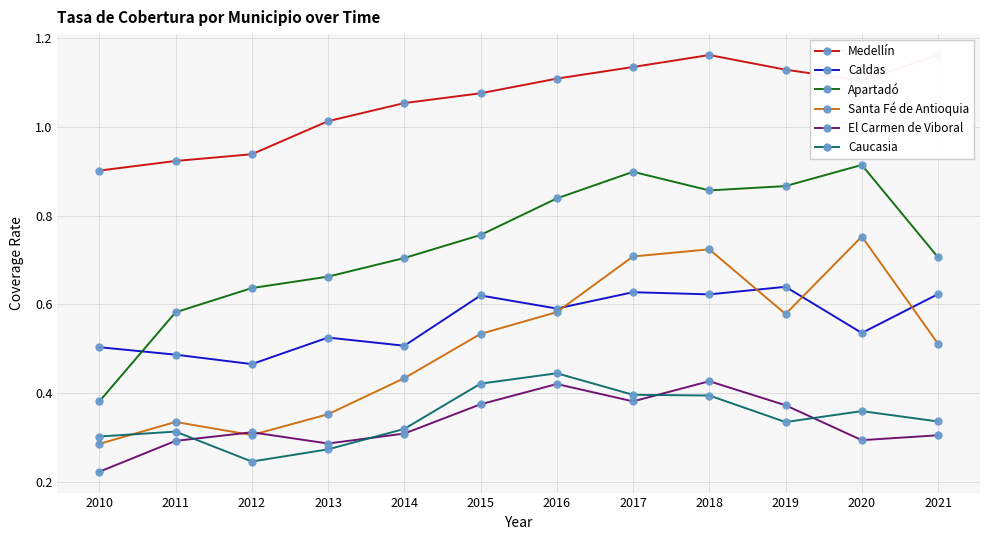

Which series has the widest spread of values?

Apartadó